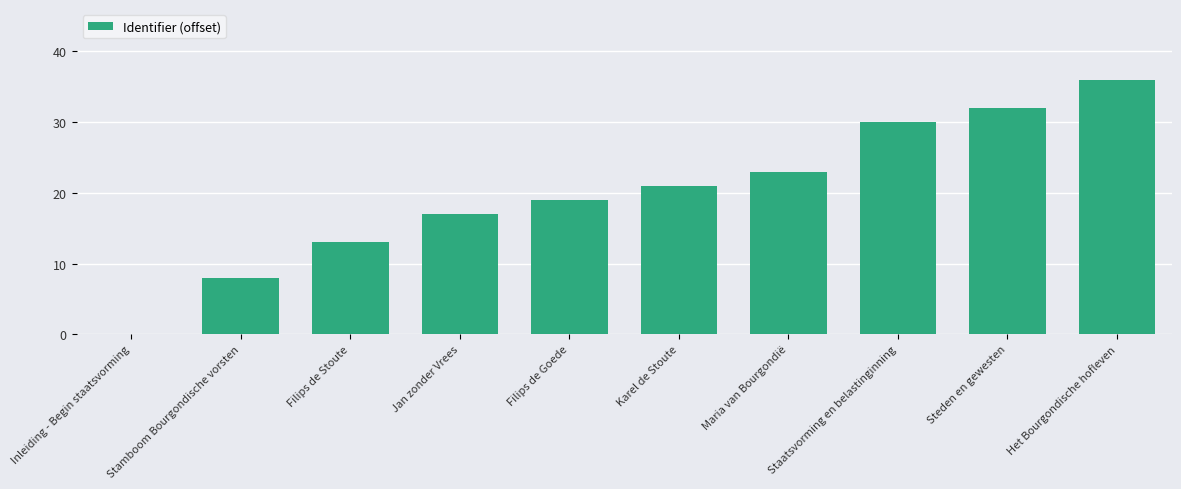

Which has a higher value, Filips de Goede or Jan zonder Vrees?

Filips de Goede